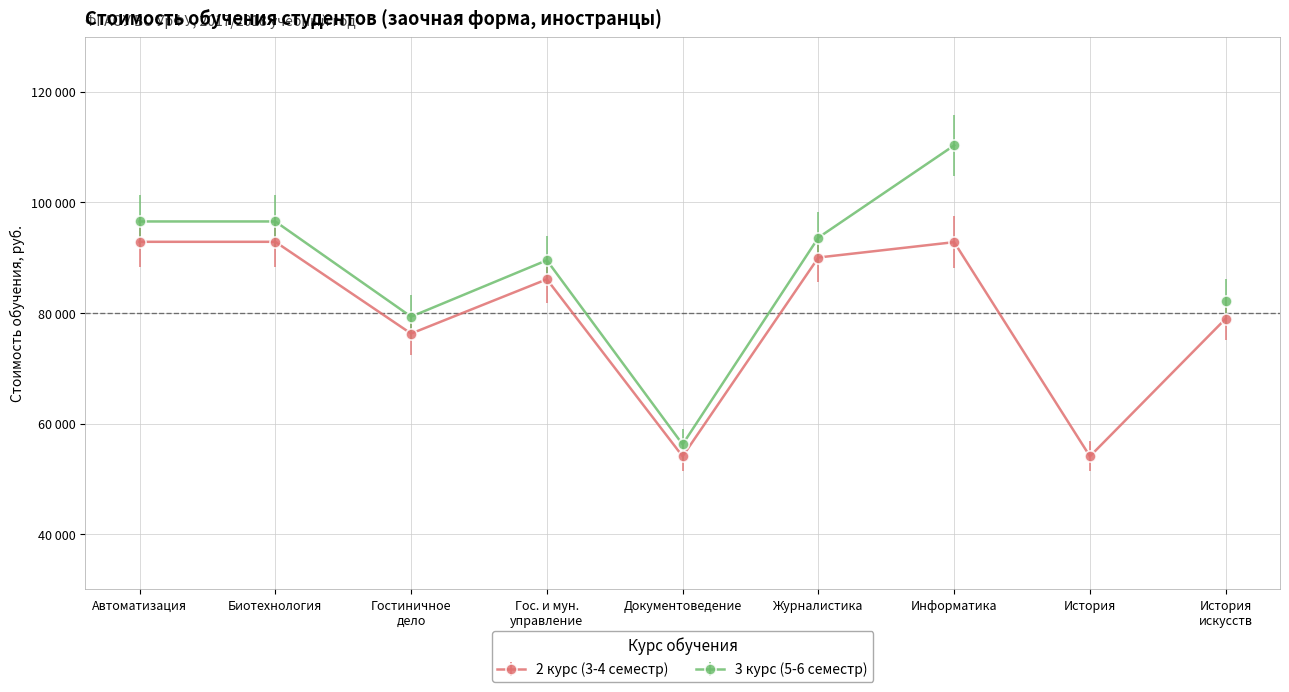

Reading left to right, extract all data points from this chart.

92880	92880	76280	86100	54080	90040	92820	54080	78980